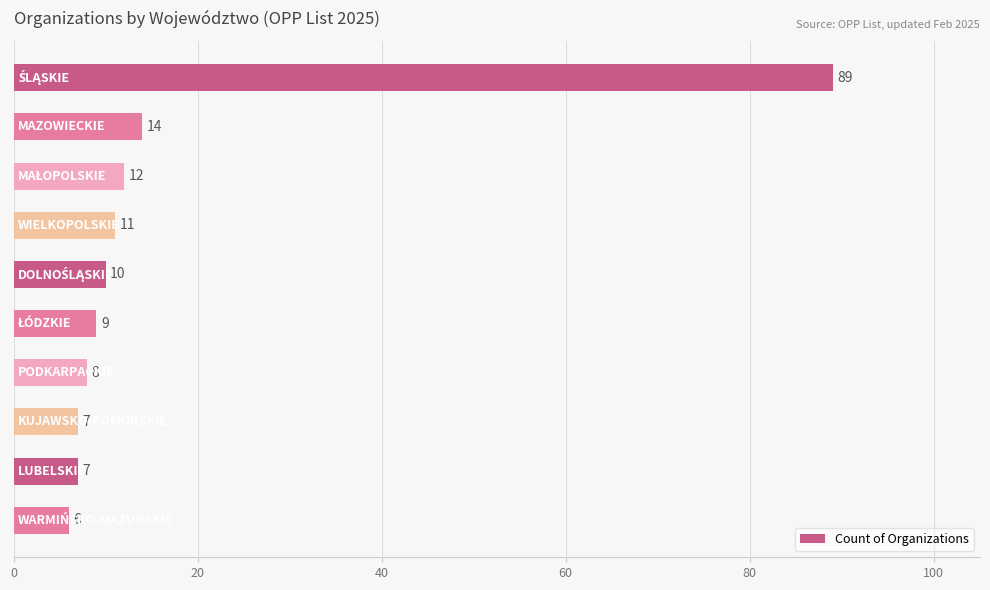

What is the sum of all values?

173